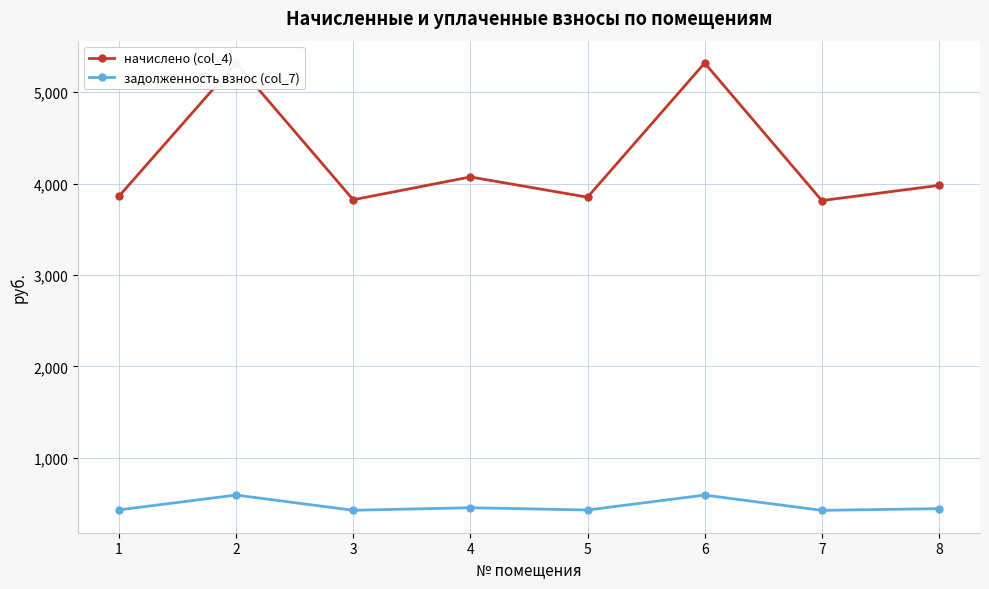

How many values in the задолженность взнос (col_7) series are below 442?

4